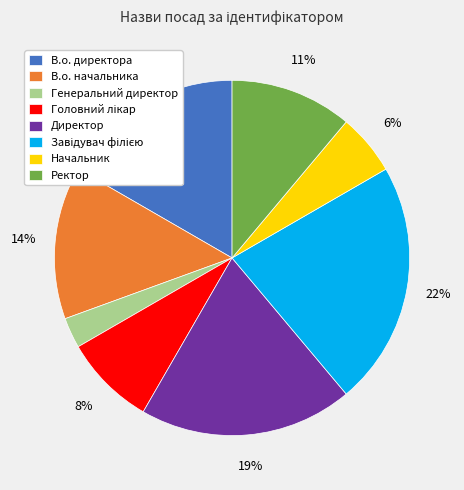

The Директор slice represents 19% of the pie. True or false?

True